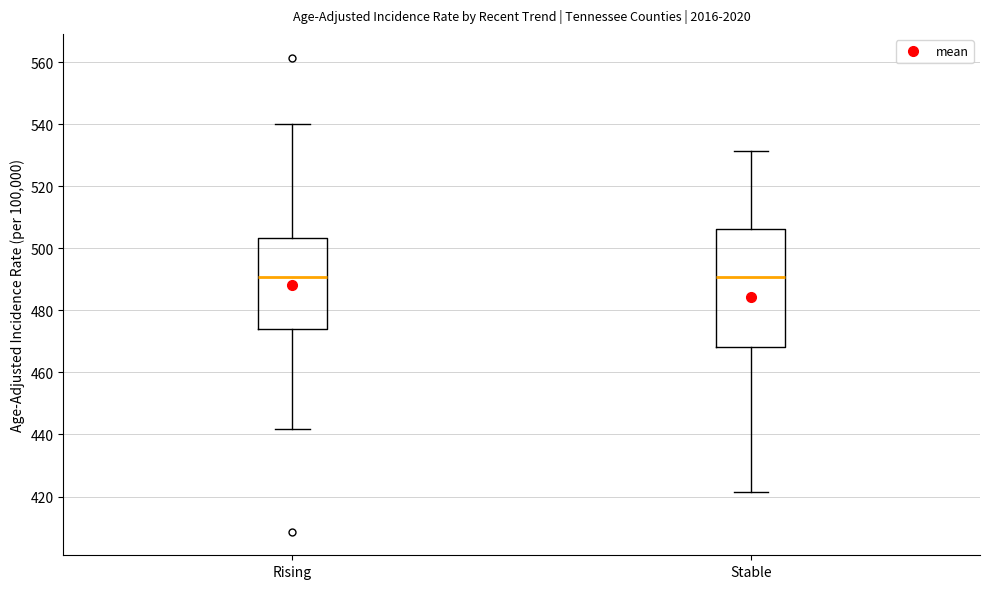

Comparing the boxes themselves (not the whiskers), which one is the tallest?

Stable